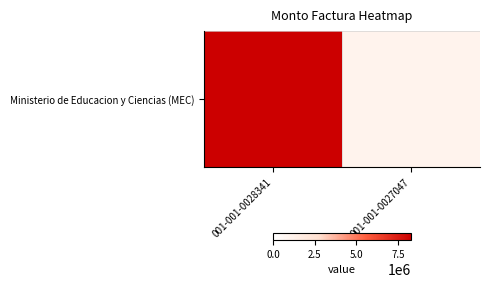

What is the ratio of the value at 001-001-0027047 to the value at 001-001-0028341?

0.1